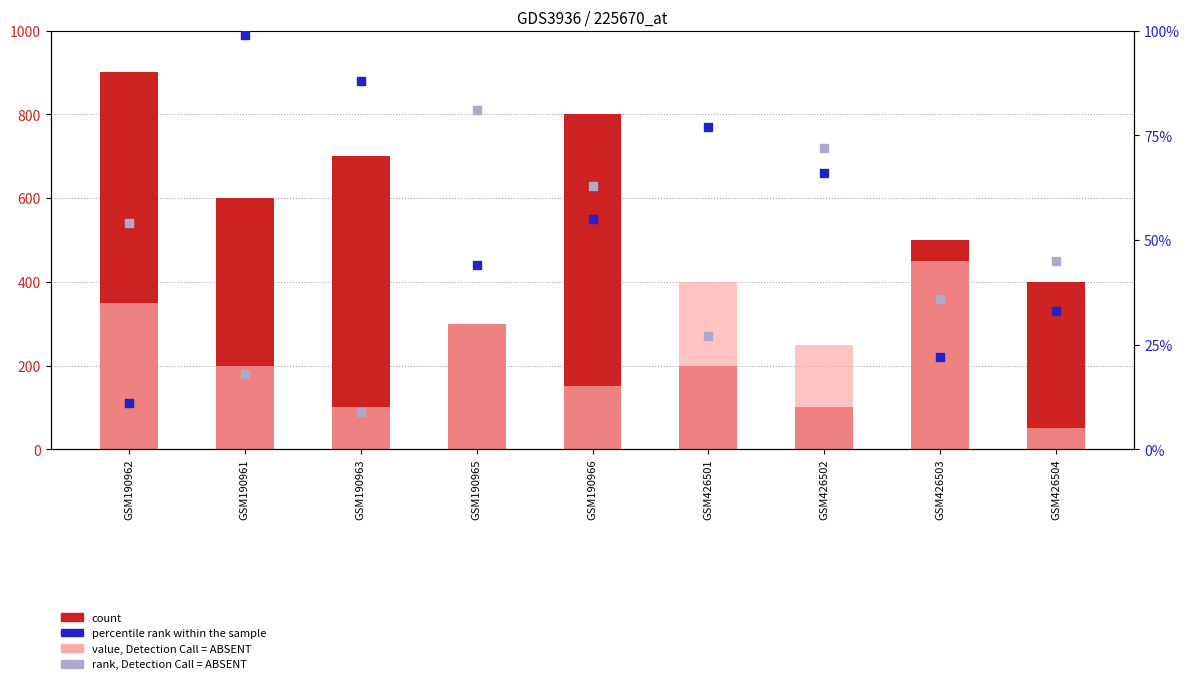

Is the value of percentile rank within the sample at GSM426502 greater than the value of value, Detection Call = ABSENT at GSM190965?

No